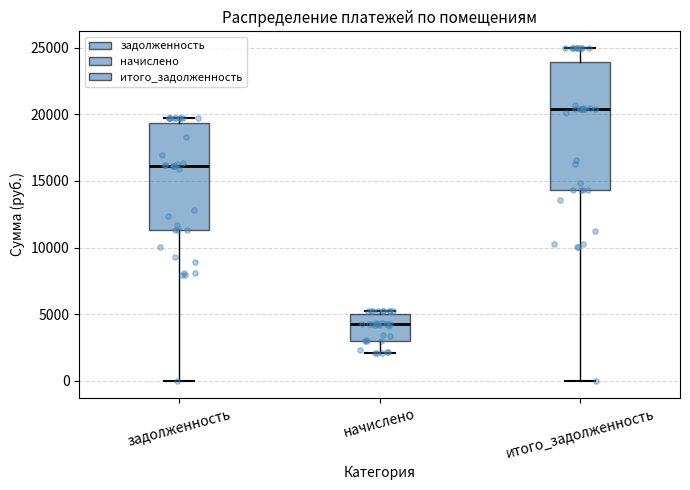

Which box's median line is the lowest?

начислено